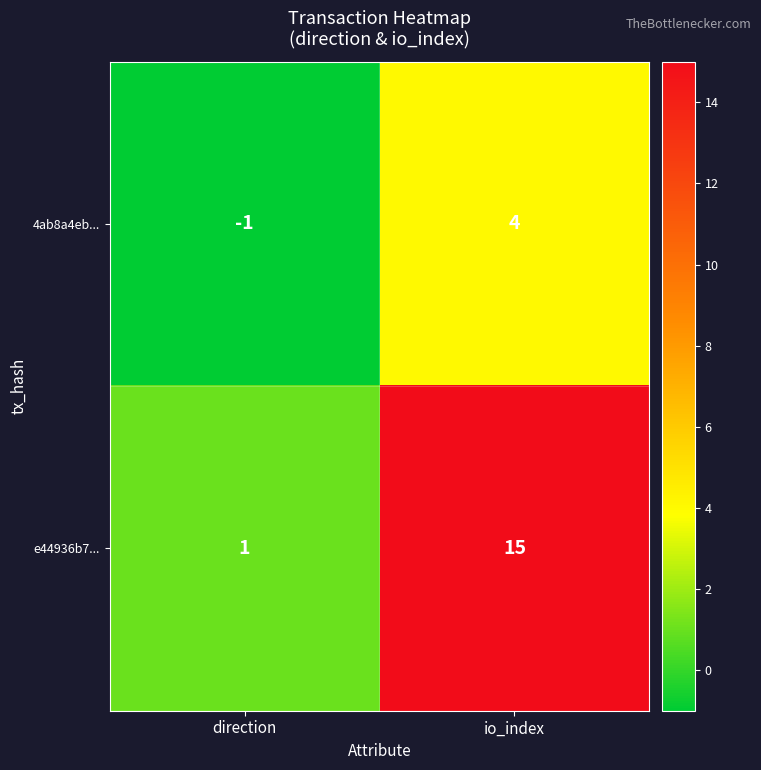

Which series changed the most between direction and io_index?

e44936b7...